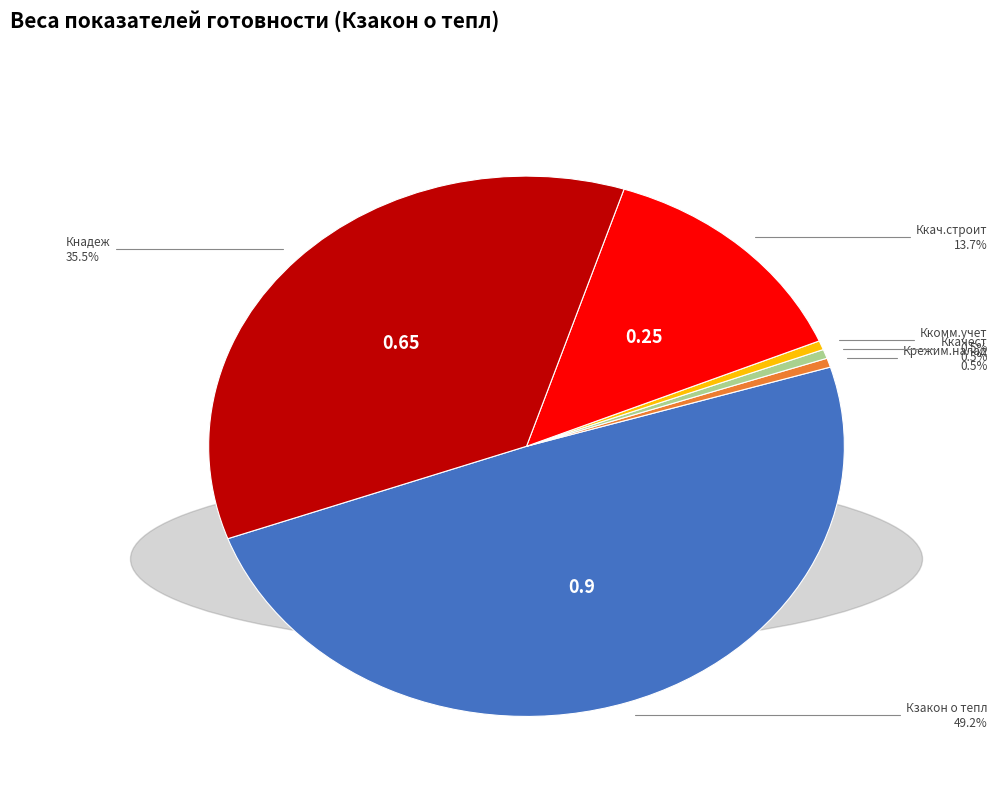

Is there a majority slice in this chart?

No